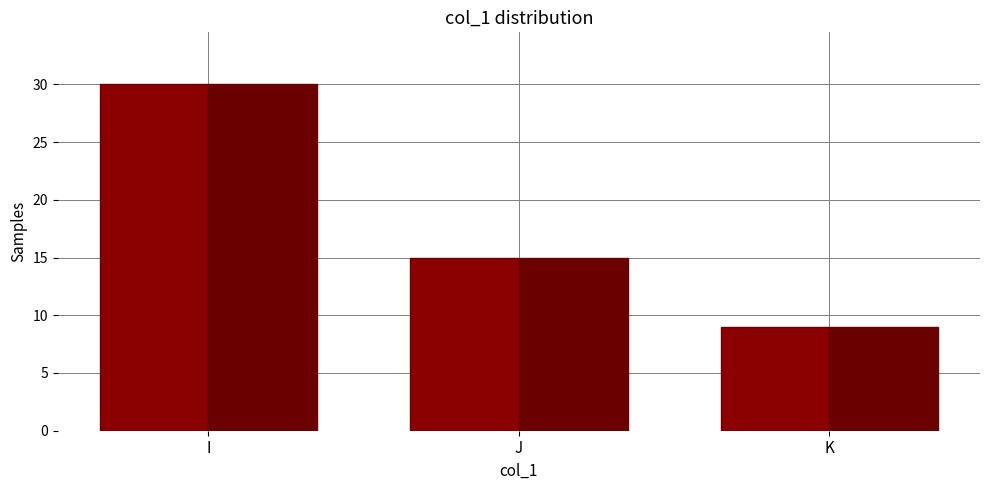

Rank the categories by value from lowest to highest.

K, J, I